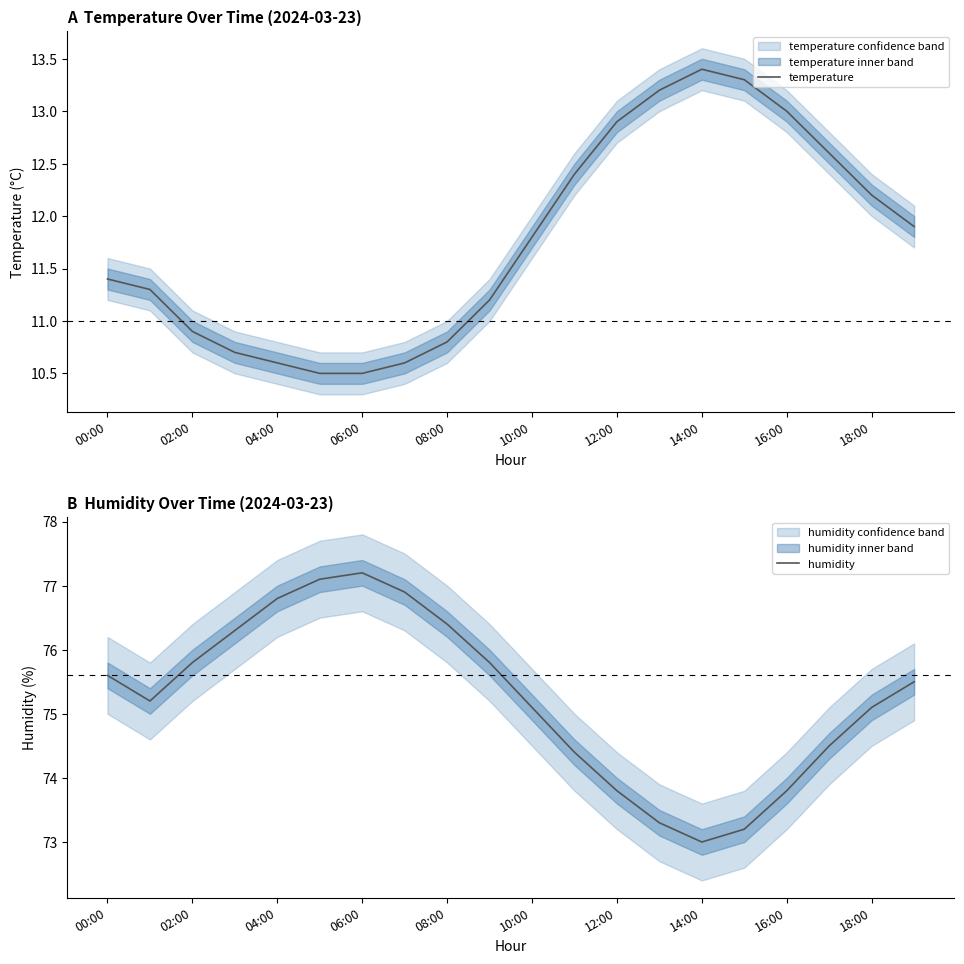

The value of temperature at 00:00 is 5.6. True or false?

False